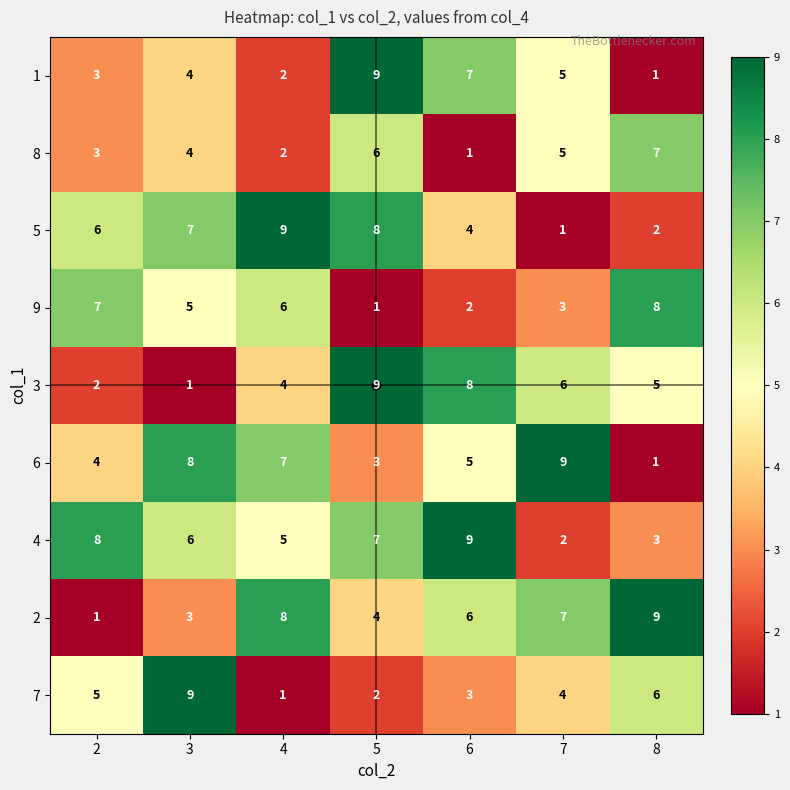

Is the value of 1 at 8 greater than the value of 7 at 7?

No